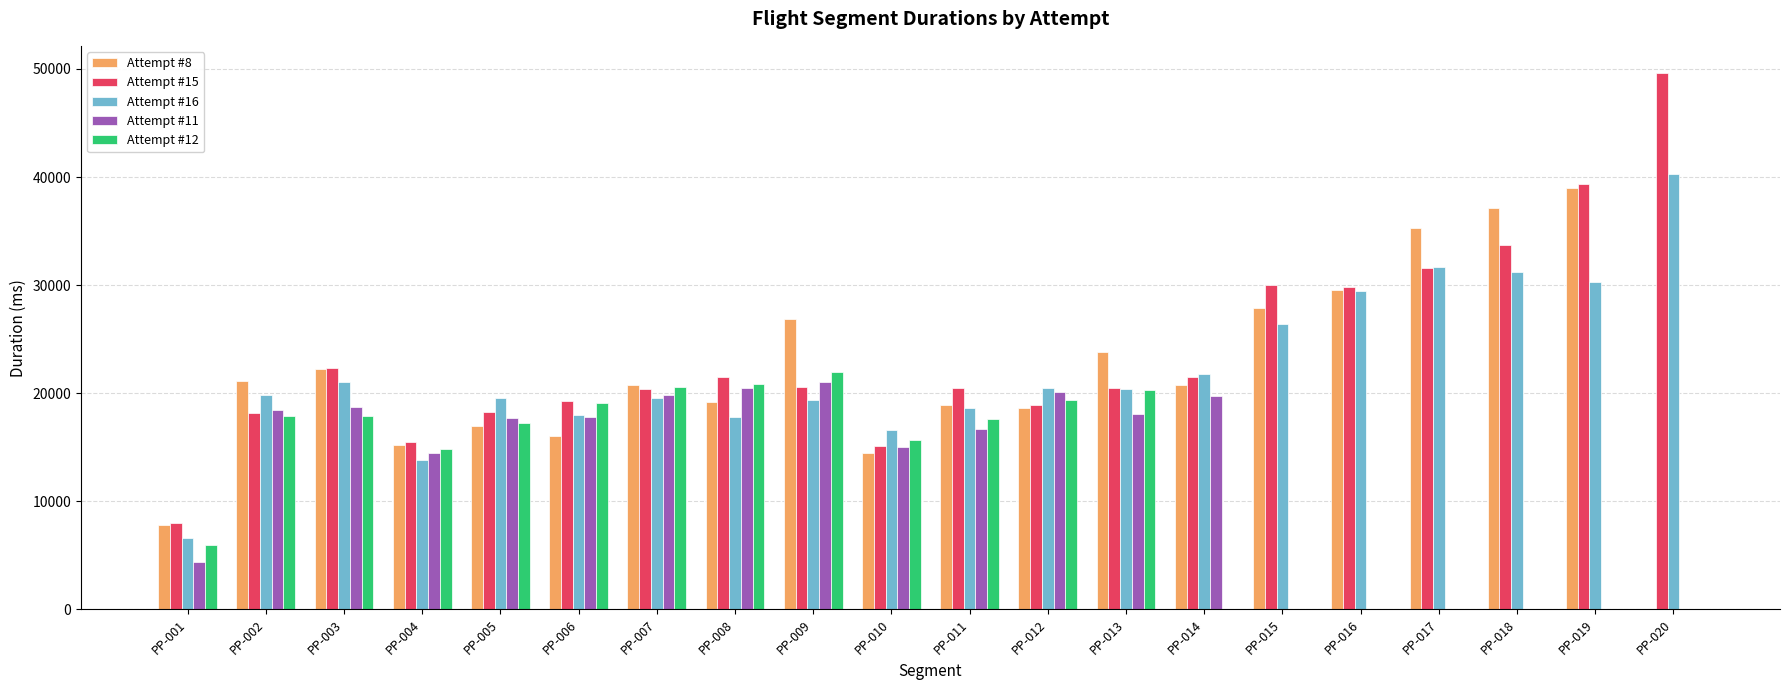

Is the value of Attempt #16 at PP-016 greater than the value of Attempt #8 at PP-013?

Yes